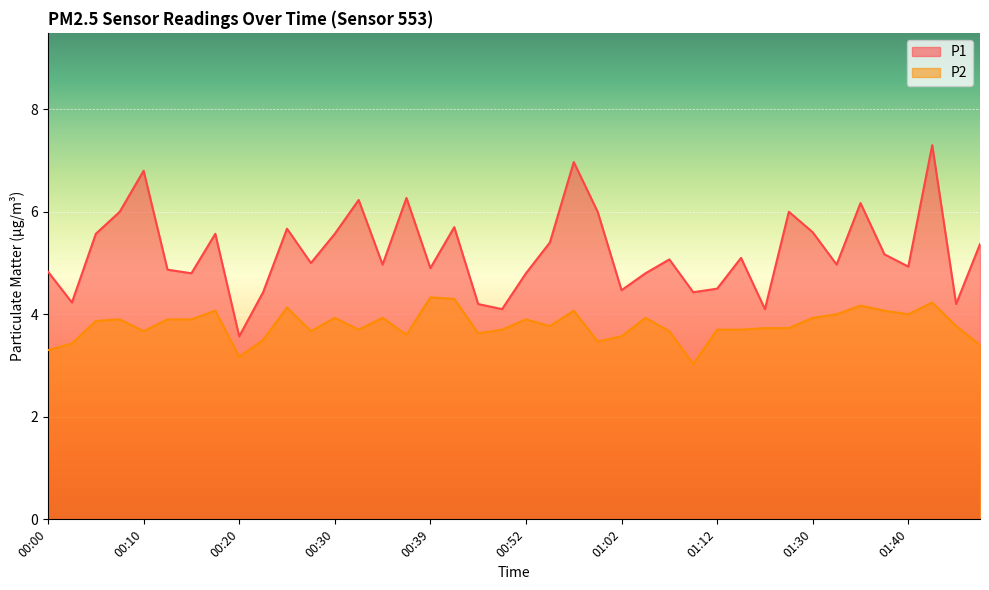

Reading left to right, extract all data points from this chart.

P1: 00:00=4.8	00:03=4.2	00:05=5.6	00:08=6.0	00:10=6.8	00:13=4.9	00:15=4.8	00:18=5.6	00:20=3.6	00:22=4.4	00:25=5.7	00:27=5.0	00:30=5.6	00:32=6.2	00:35=5.0	00:37=6.3	00:39=4.9	00:42=5.7	00:47=4.2	00:49=4.1	00:52=4.8	00:54=5.4	00:57=7.0	00:59=6.0	01:02=4.5	01:04=4.8	01:07=5.1	01:09=4.4	01:12=4.5	01:14=5.1	01:25=4.1	01:27=6.0	01:30=5.6	01:32=5.0	01:35=6.2	01:37=5.2	01:40=4.9	01:42=7.3	01:44=4.2	01:47=5.4
P2: 00:00=3.3	00:03=3.4	00:05=3.9	00:08=3.9	00:10=3.7	00:13=3.9	00:15=3.9	00:18=4.1	00:20=3.2	00:22=3.5	00:25=4.1	00:27=3.7	00:30=3.9	00:32=3.7	00:35=3.9	00:37=3.6	00:39=4.3	00:42=4.3	00:47=3.6	00:49=3.7	00:52=3.9	00:54=3.8	00:57=4.1	00:59=3.5	01:02=3.6	01:04=3.9	01:07=3.7	01:09=3.0	01:12=3.7	01:14=3.7	01:25=3.7	01:27=3.7	01:30=3.9	01:32=4.0	01:35=4.2	01:37=4.1	01:40=4.0	01:42=4.2	01:44=3.8	01:47=3.4